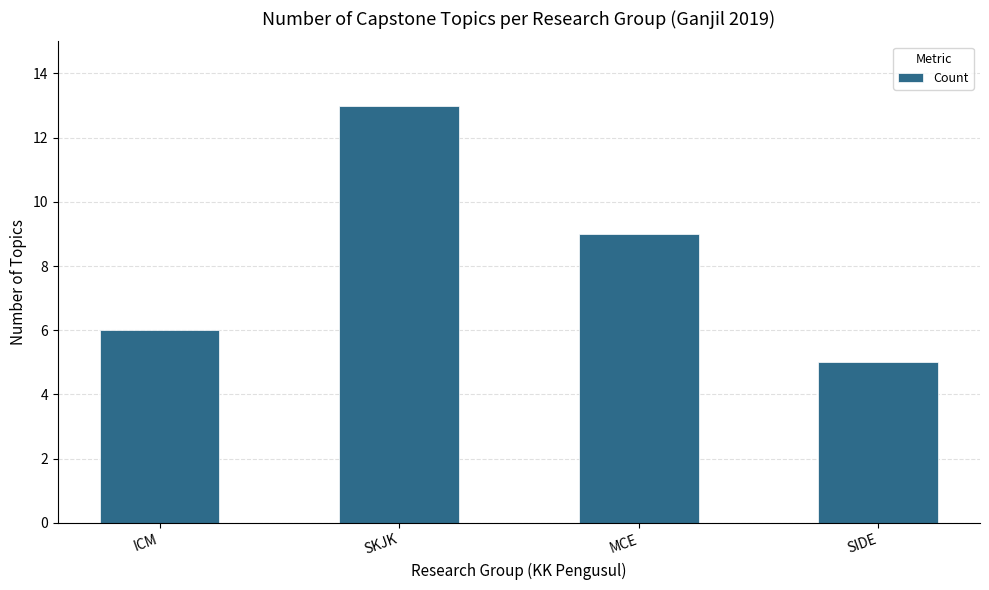

True or false: the data shows 13 at SKJK.

True